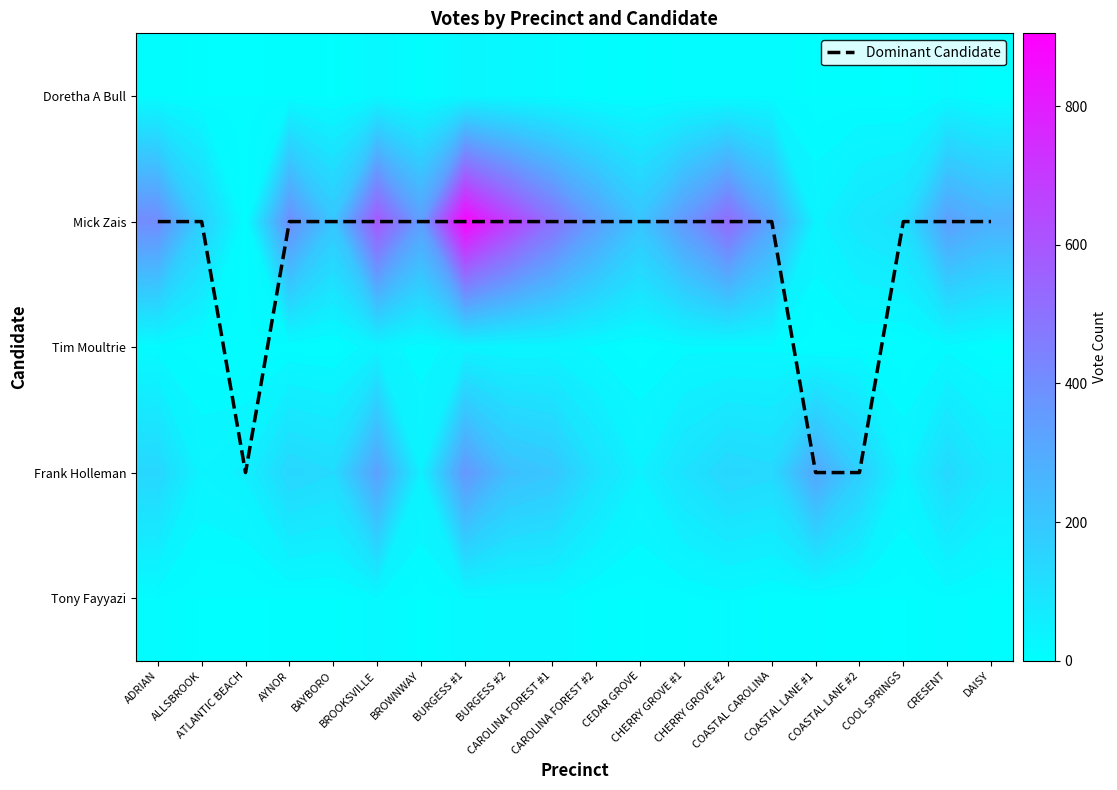

What value does the Frank Holleman series have at ALLSBROOK?

39